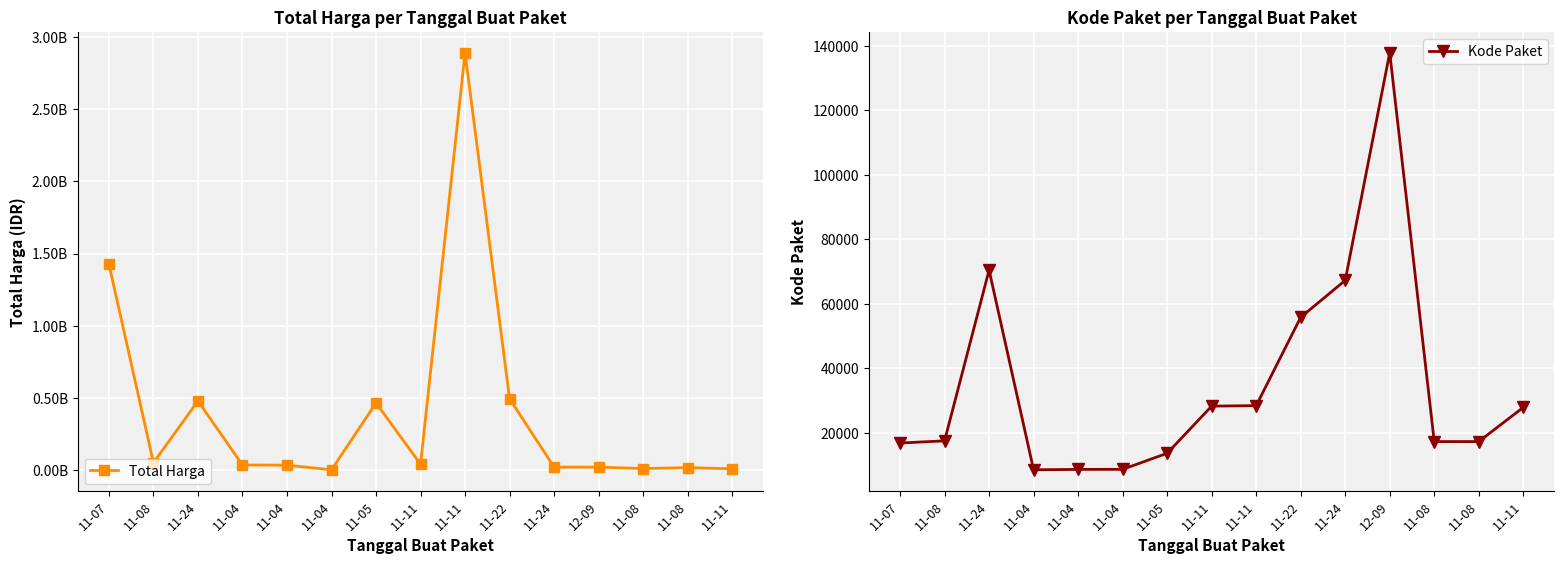

Reading left to right, transcribe all the data shown in this chart.

Total Harga: 1425867900	49730040	477600000	34000000	32441200	577875	464002100	39440000	2892122000	493000000	19175000	18900000	9180000	15513960	7401240
Kode Paket: 16823	17509	70453	8530	8646	8668	13652	28271	28425	55826	67279	137876	17272	17283	27891